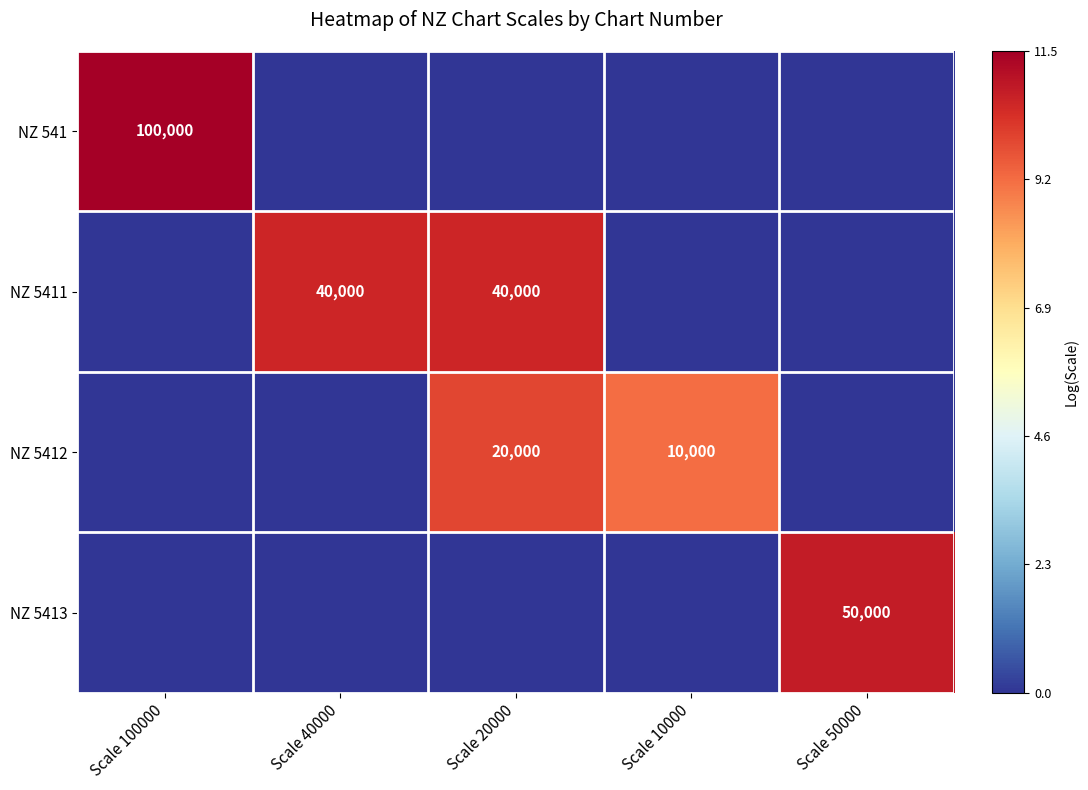

The NZ 5411 series shows 70136 at Scale 20000. True or false?

False